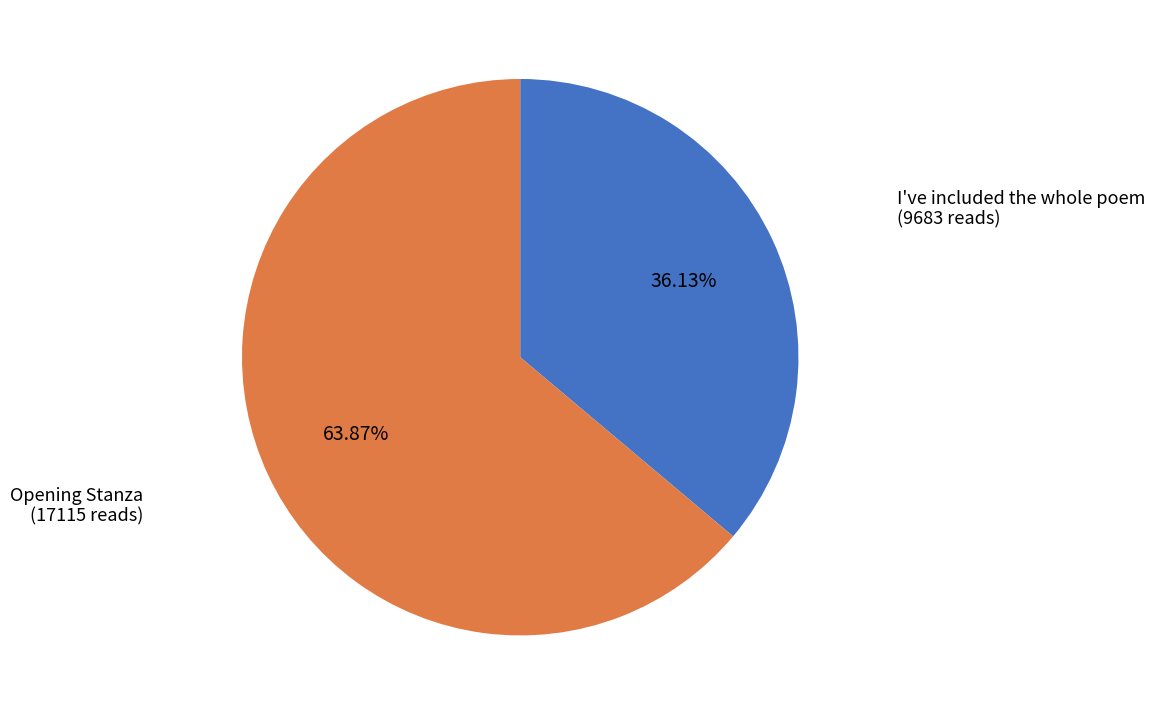

Between Opening Stanza and I've included the whole poem, which is larger?

Opening Stanza